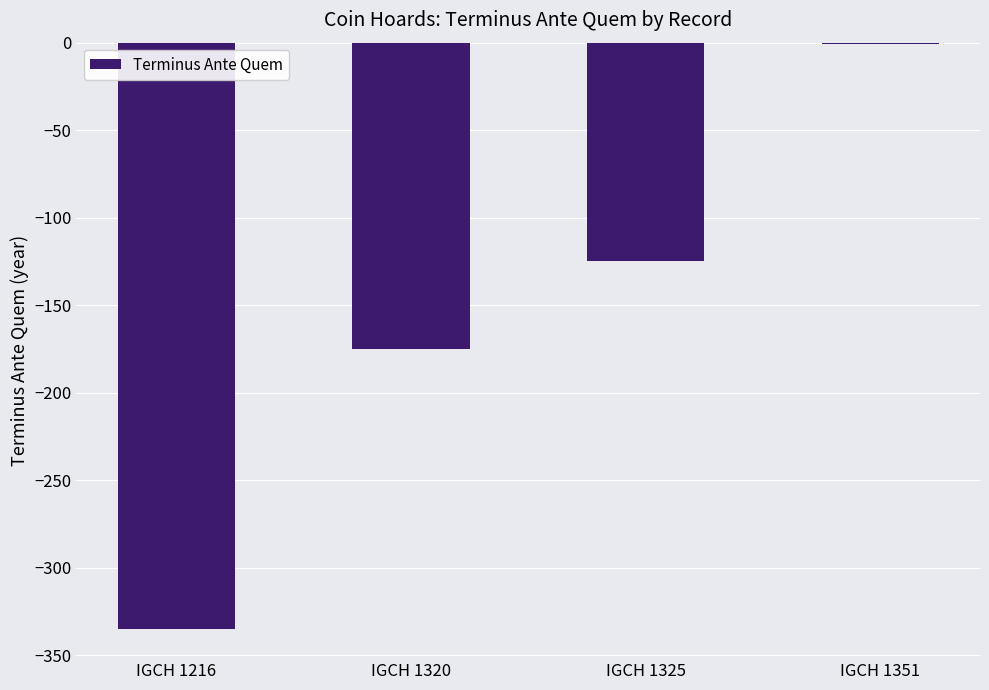

What is the average value?

-159